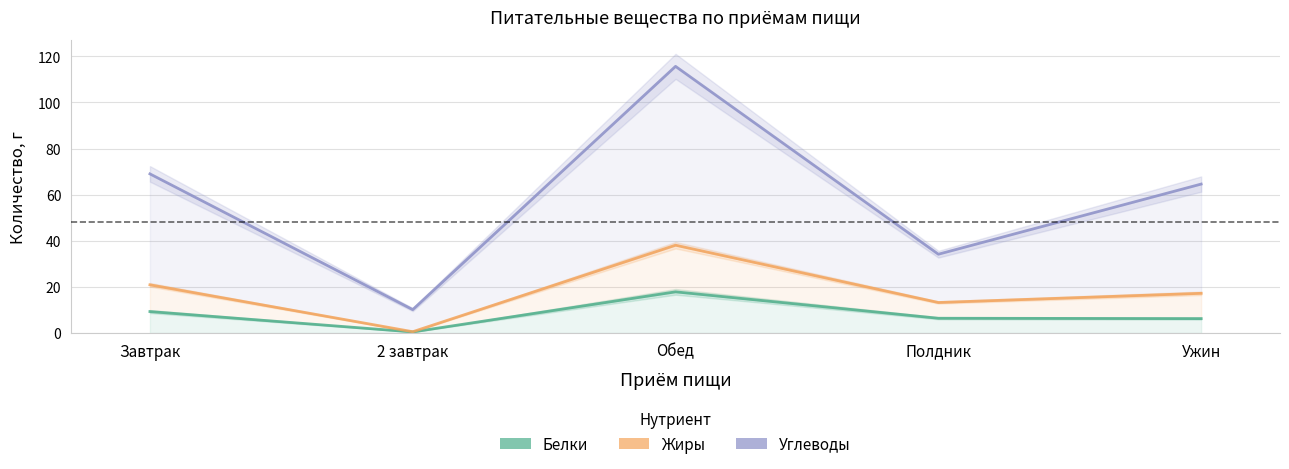

What is the spread (max minus min) of values at Ужин?

58.3